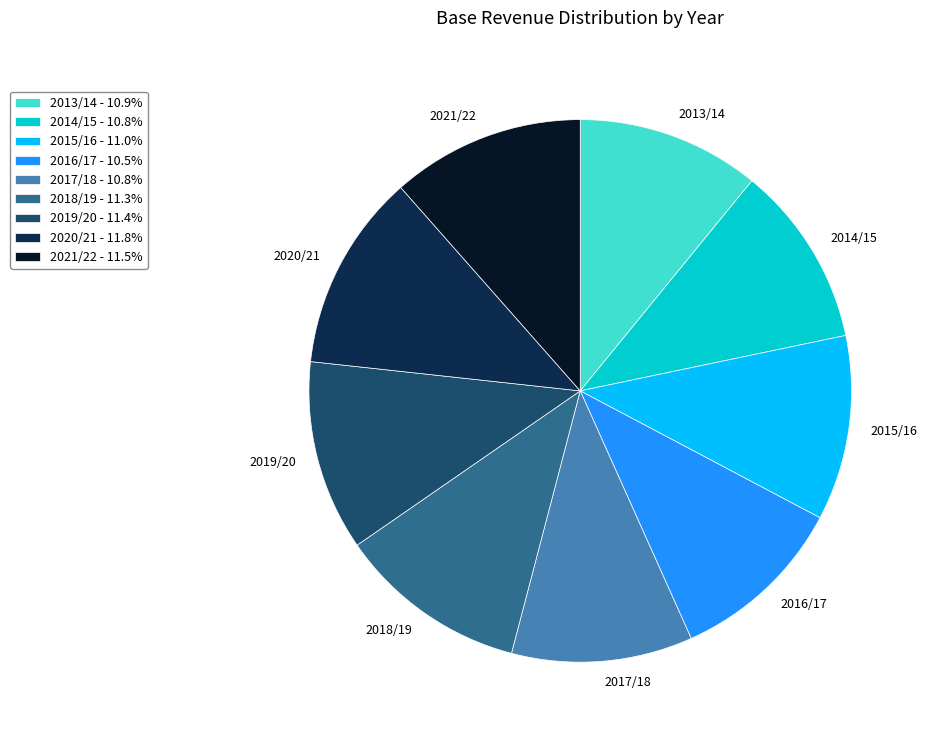

Do 2019/20 - 11.4% and 2021/22 - 11.5% together represent more than half of the pie?

No